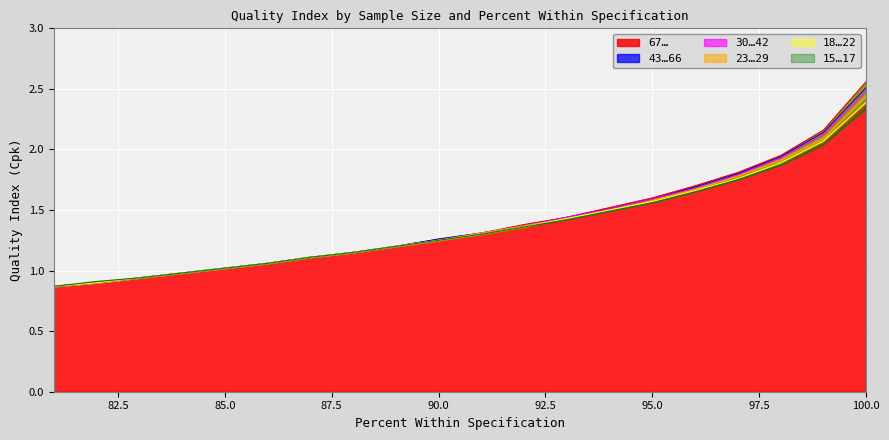

How many data points in 67… are less than 1?

4